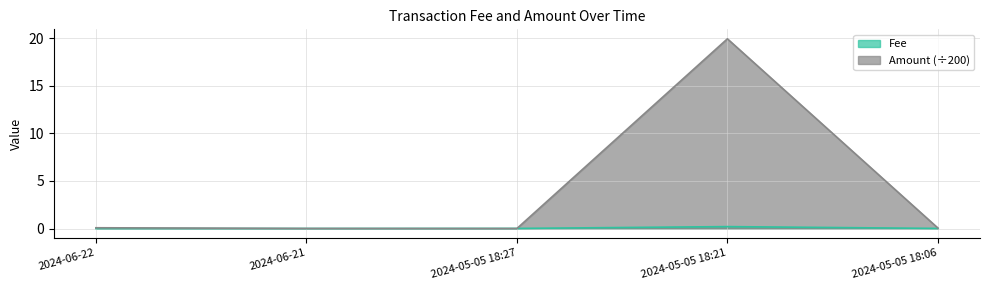

What is the sum of all Amount values?

20.1